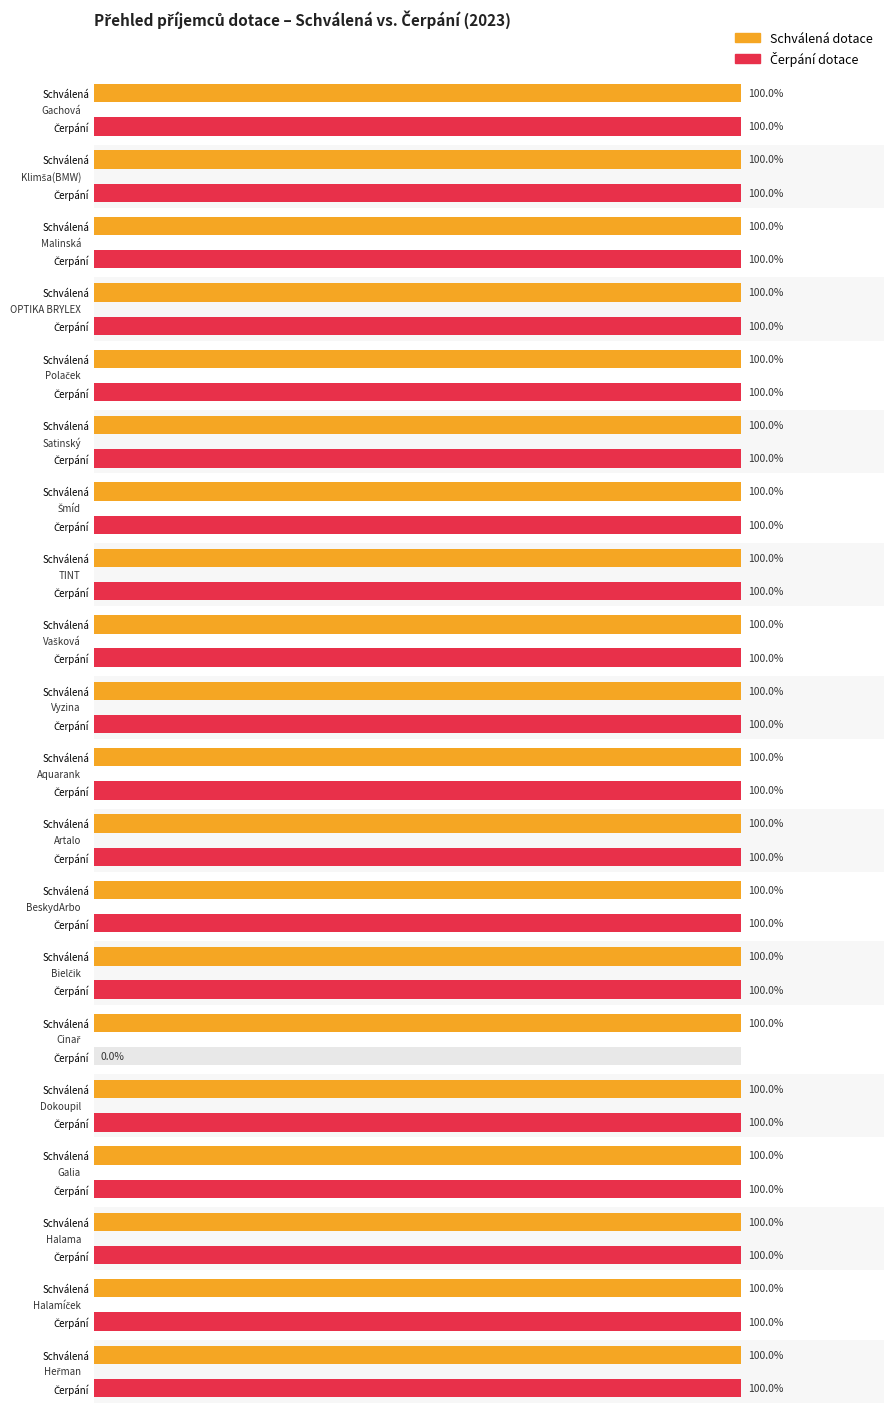

How many groups of bars are there?

20